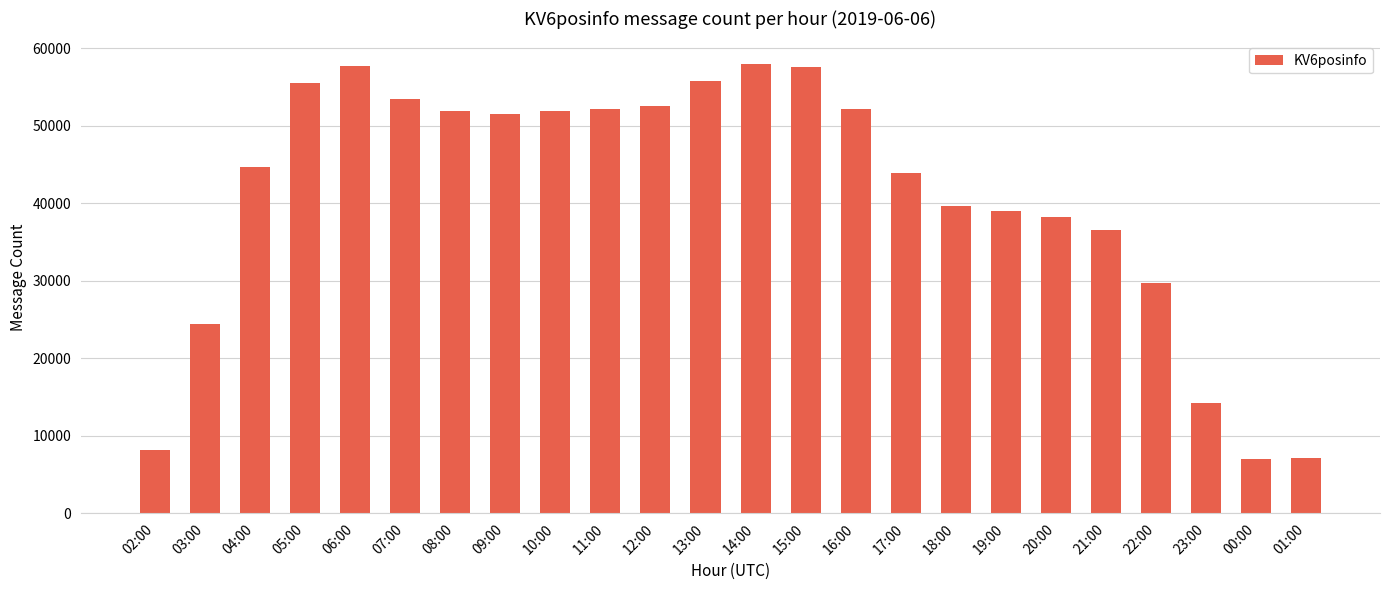

Is it true that the value at 13:00 is 19671?

False